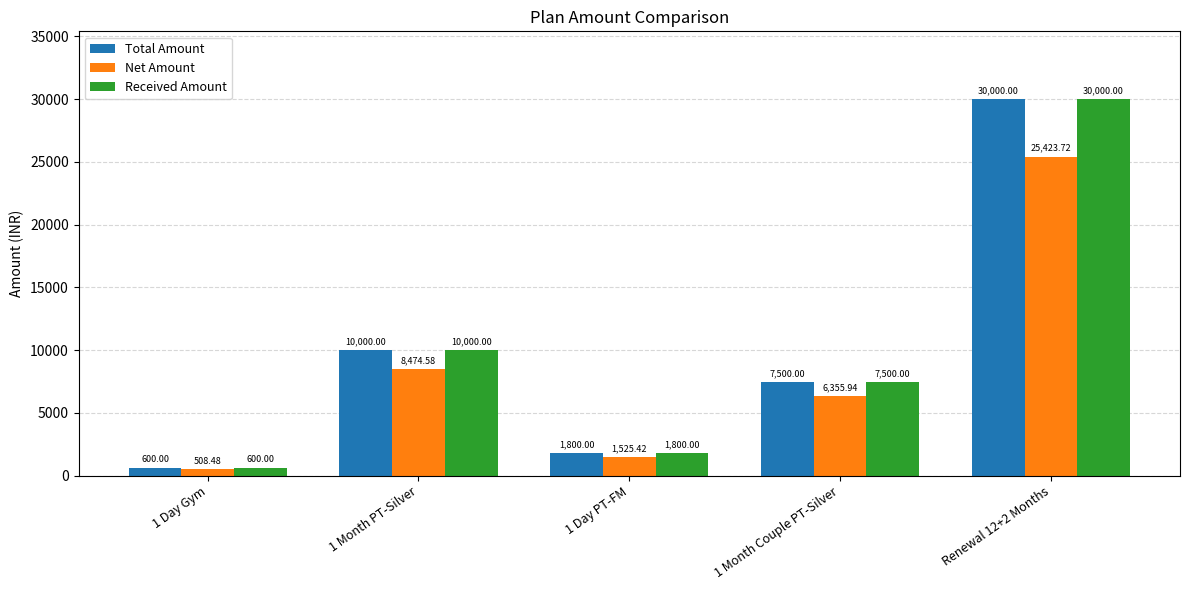

What is the difference between the highest and lowest values at Renewal 12+2 Months?

4576.3